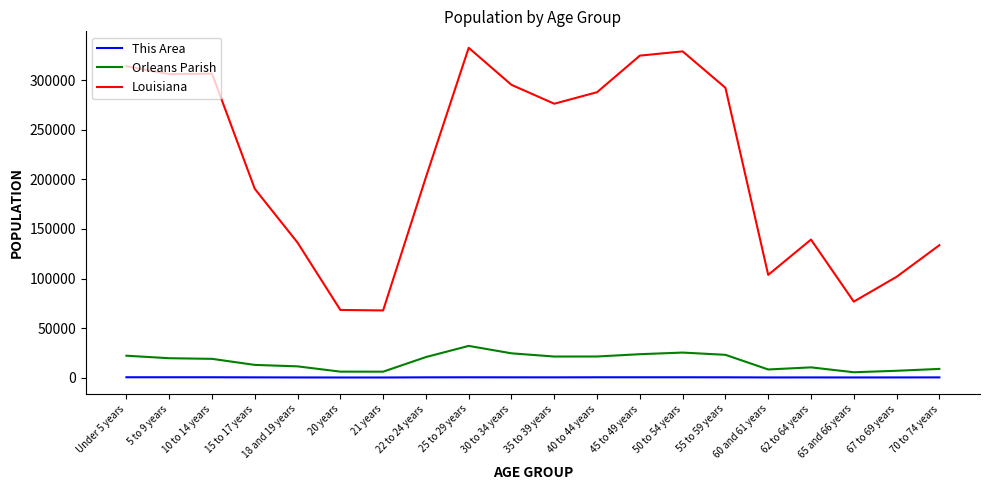

List the series in order of their peak value, highest first.

Louisiana, Orleans Parish, This Area